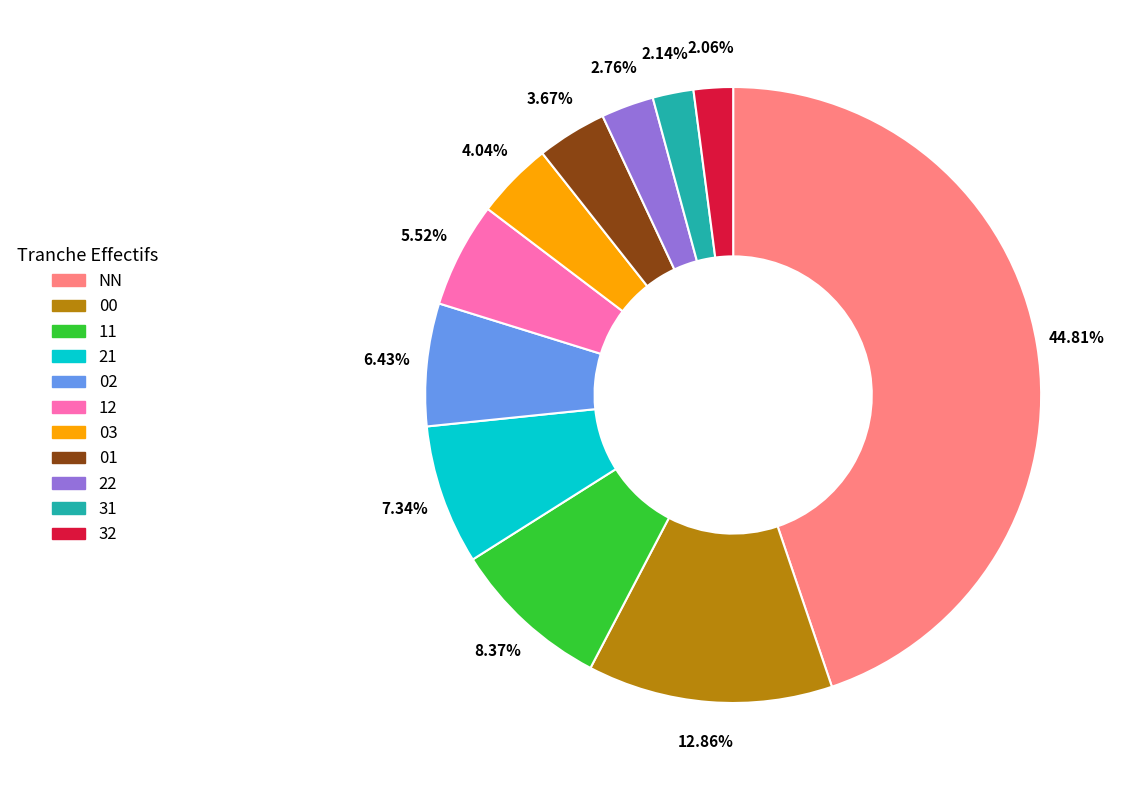

To the nearest percent, what is the difference between the largest and smallest slice percentages?

43%